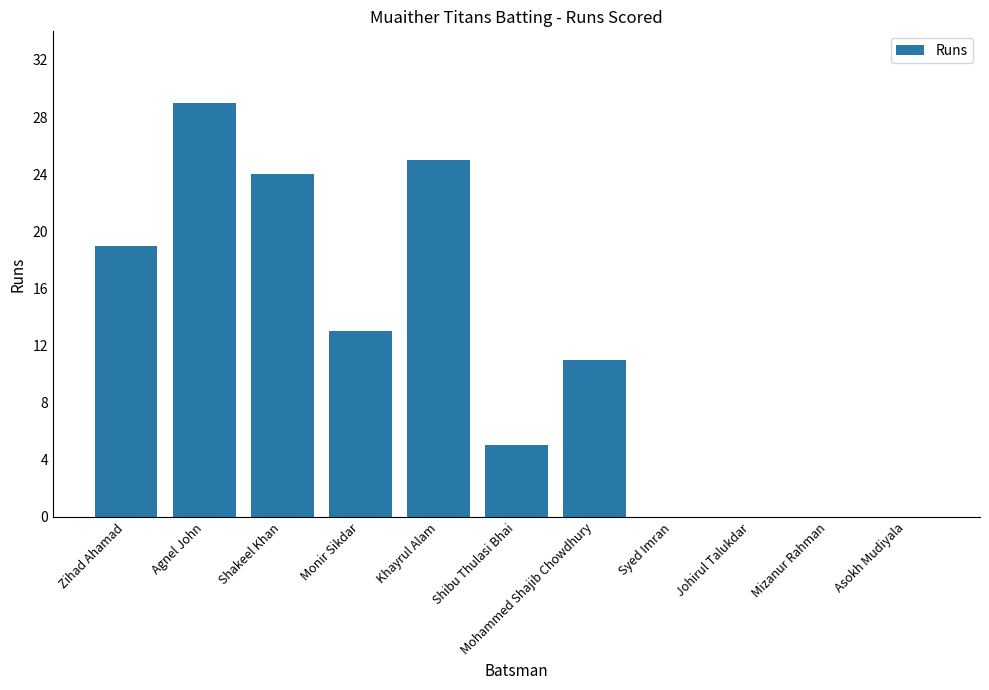

What is the greatest value displayed?

29